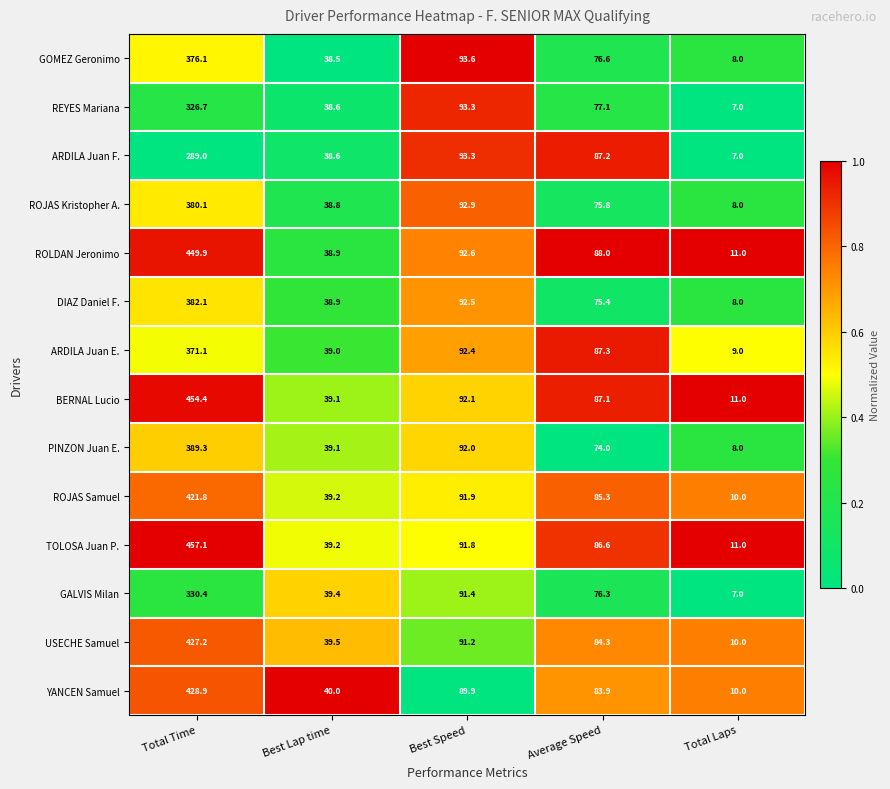

At which category is the sum across all series the highest?

Total Time